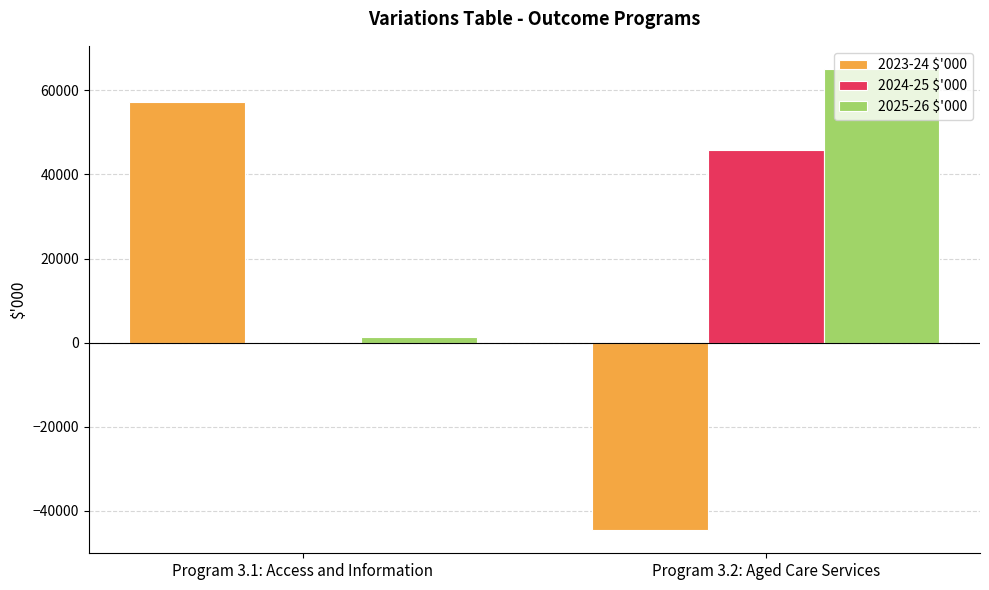

What is the total value across all series at Program 3.1: Access and Information?

58191